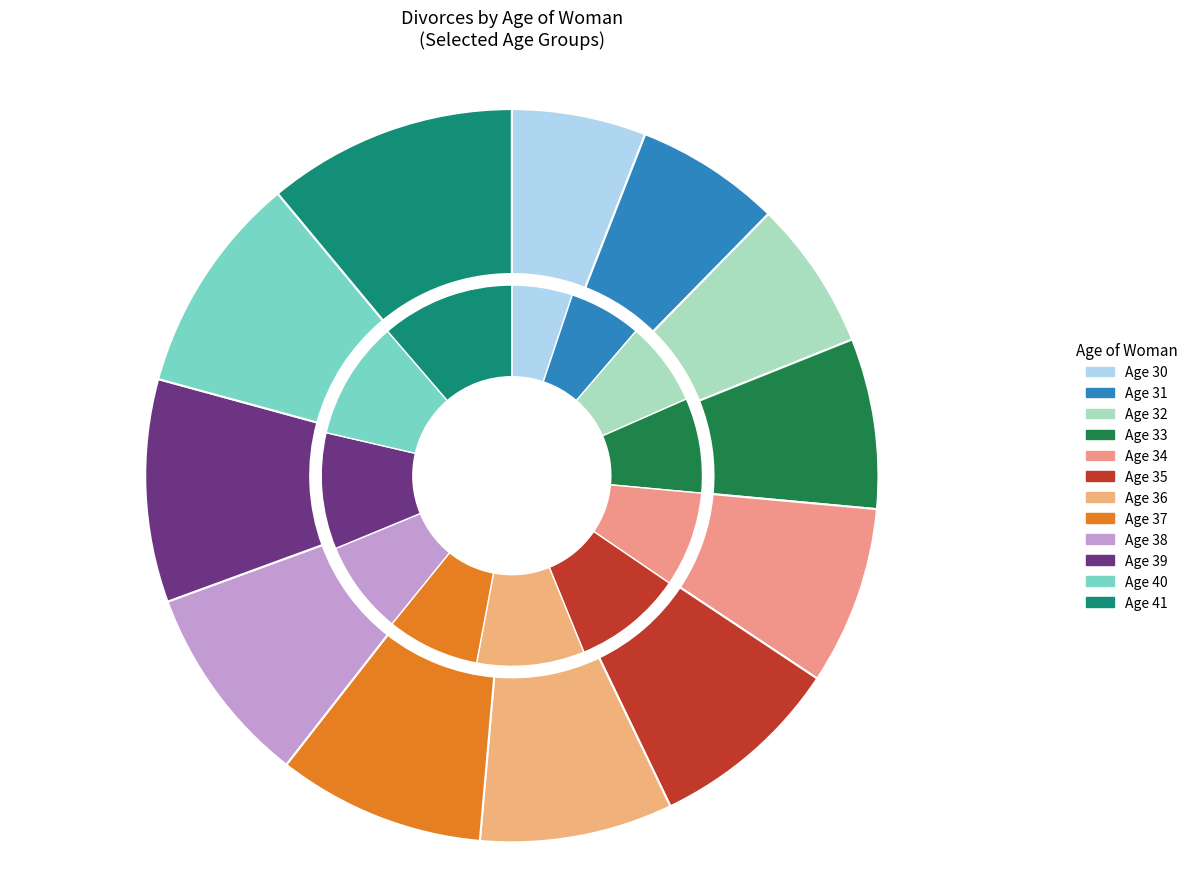

Is there a majority slice in this chart?

No